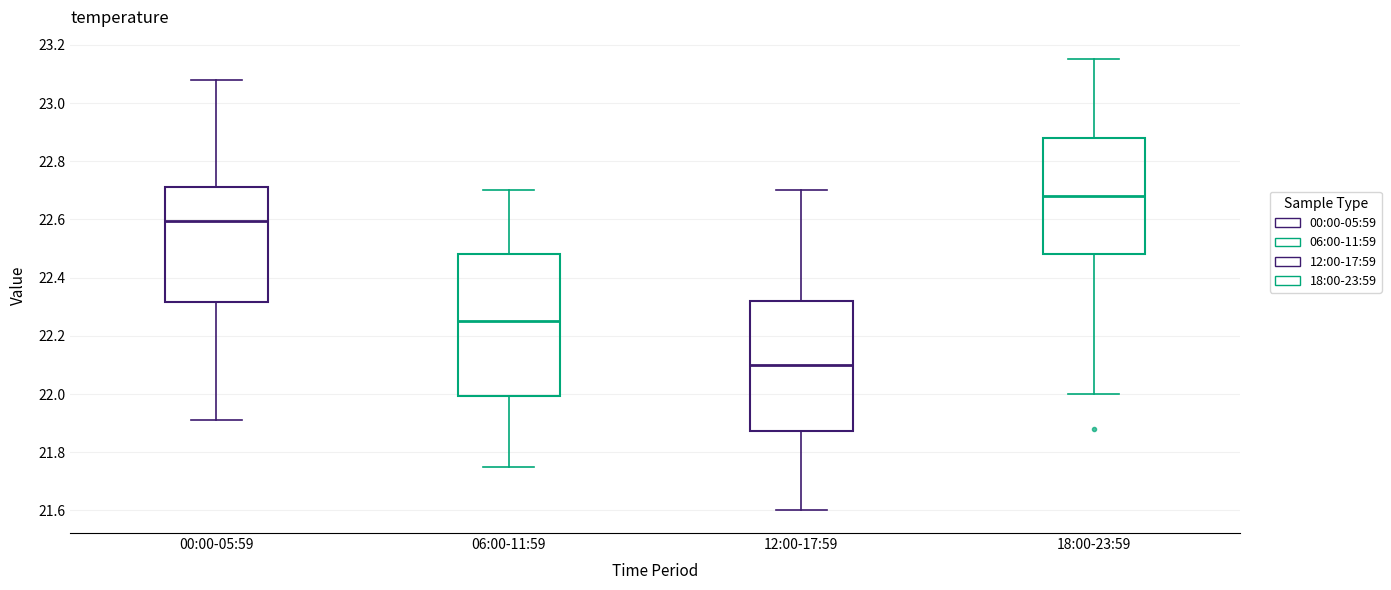

Which box has the lowest median line?

12:00-17:59